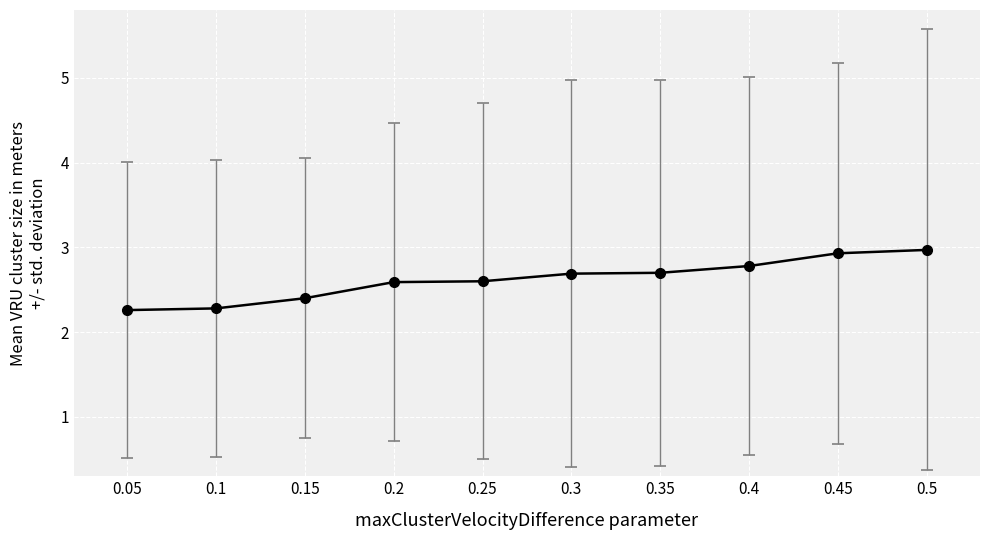

What is the average value?

2.6